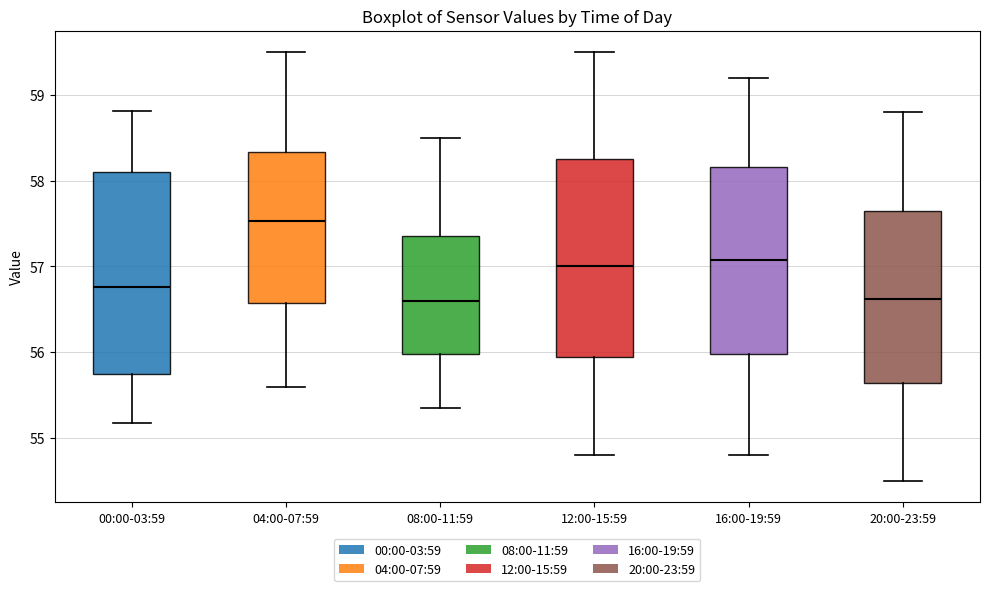

Where does the upper whisker of the box for 20:00-23:59 end on the y-axis? The values are not printed on the chart, so give them approximately, as read against the axis.

58.8